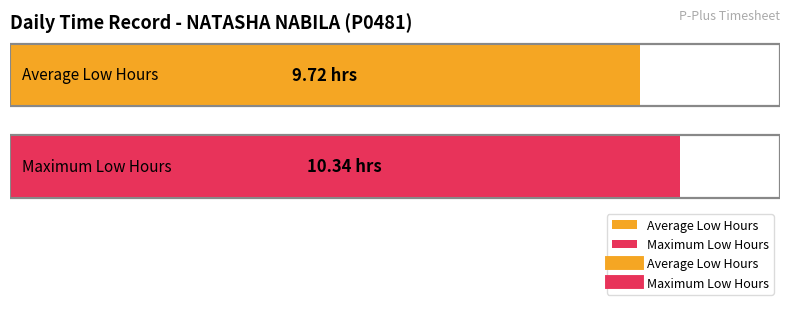

What is the average value?

9.7